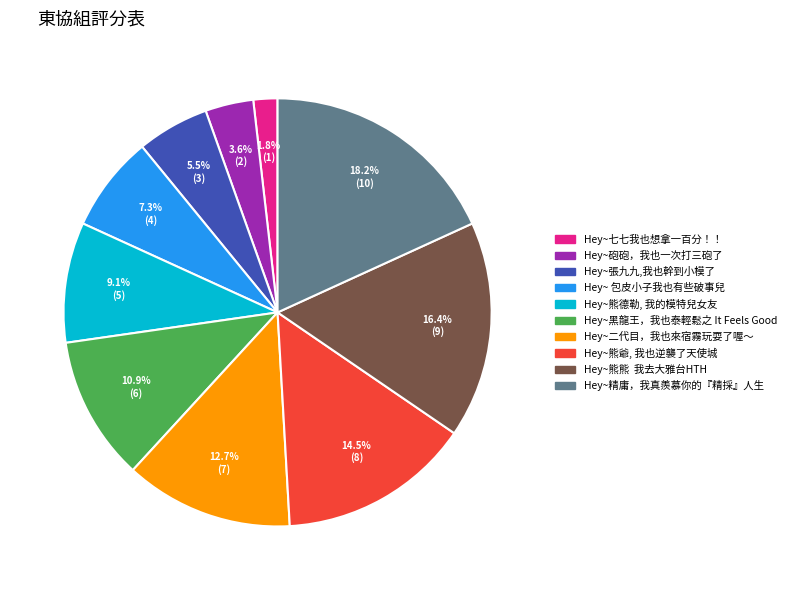

Which has a higher value, Hey~七七我也想拿一百分！！ or Hey~張九九,我也幹到小模了?

Hey~張九九,我也幹到小模了